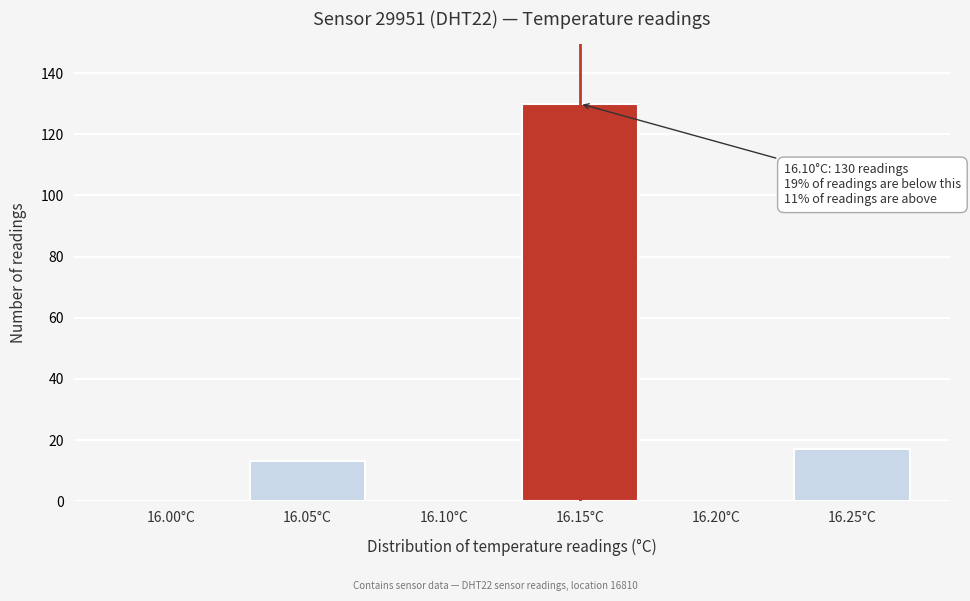

Reading left to right, what are all the values shown in this chart?

16.00°C=0	16.05°C=13	16.10°C=0	16.15°C=130	16.20°C=0	16.25°C=17